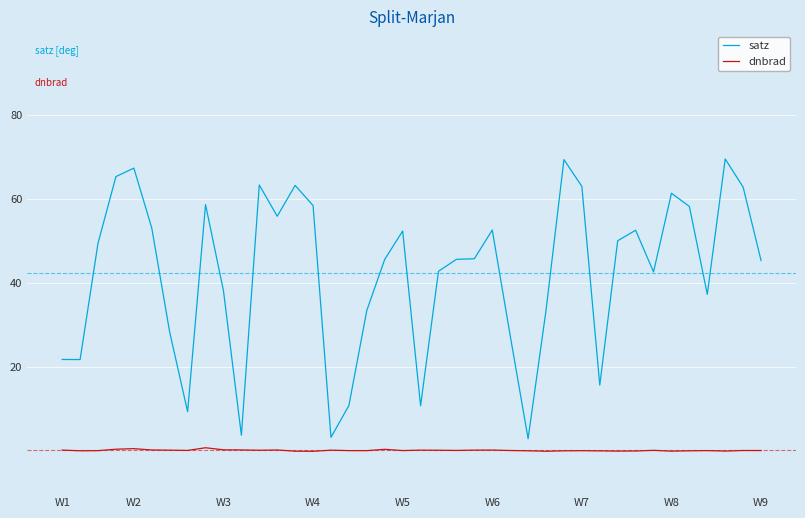

Count the number of data series in this chart.

2